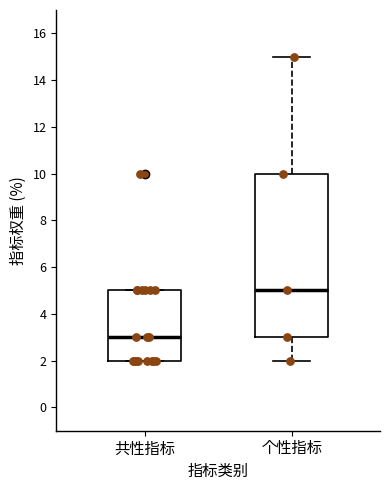

Which box's median line is the highest?

个性指标